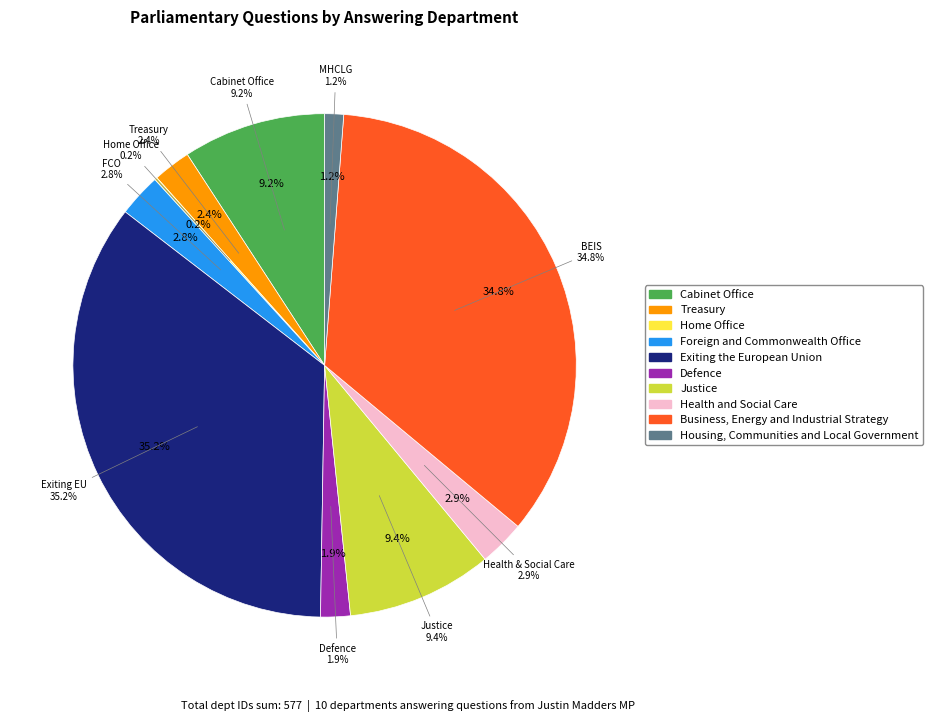

Rank the categories by value from highest to lowest.

Exiting the European Union, Business, Energy and Industrial Strategy, Justice, Cabinet Office, Health and Social Care, Foreign and Commonwealth Office, Treasury, Defence, Housing, Communities and Local Government, Home Office